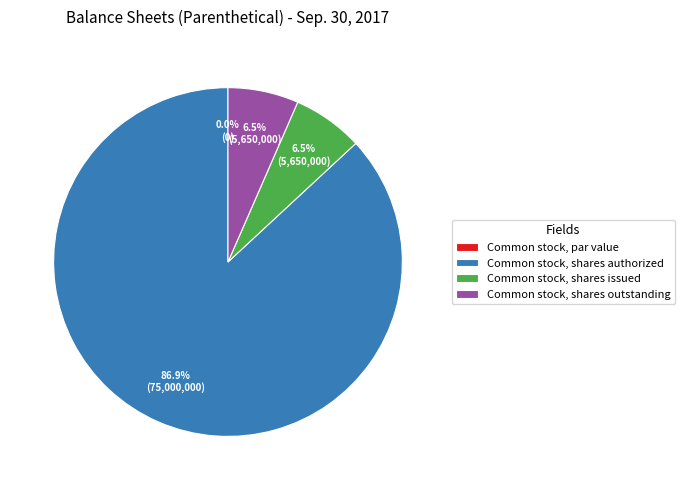

To the nearest percent, what is the difference between the Common stock, shares outstanding and Common stock, shares authorized slice percentages?

80%